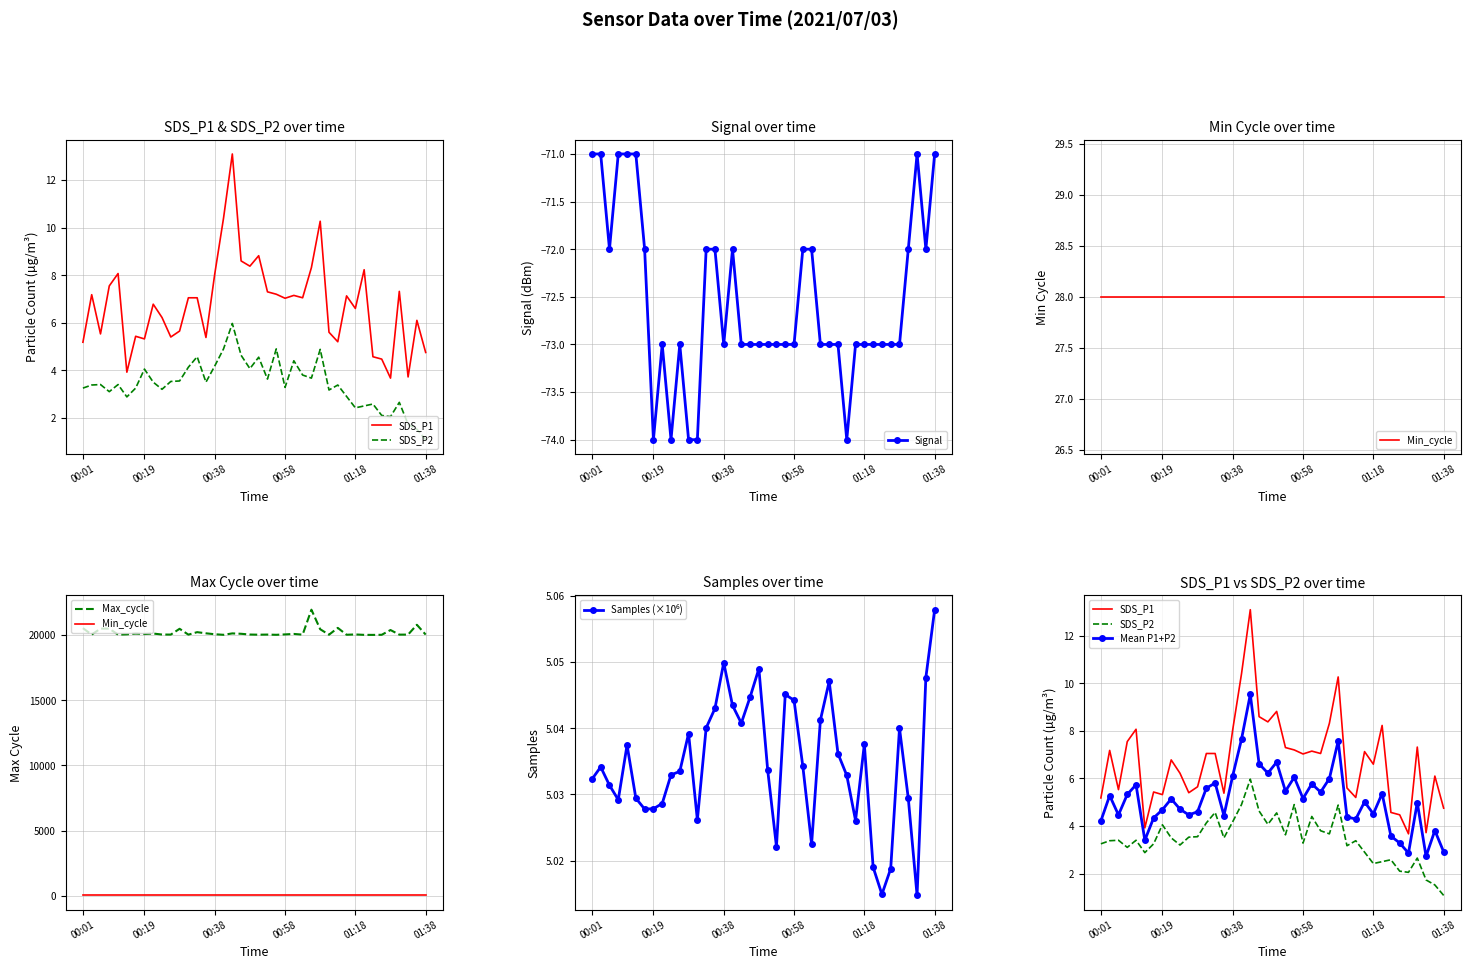

What is the label of the 7th point from the left?

6